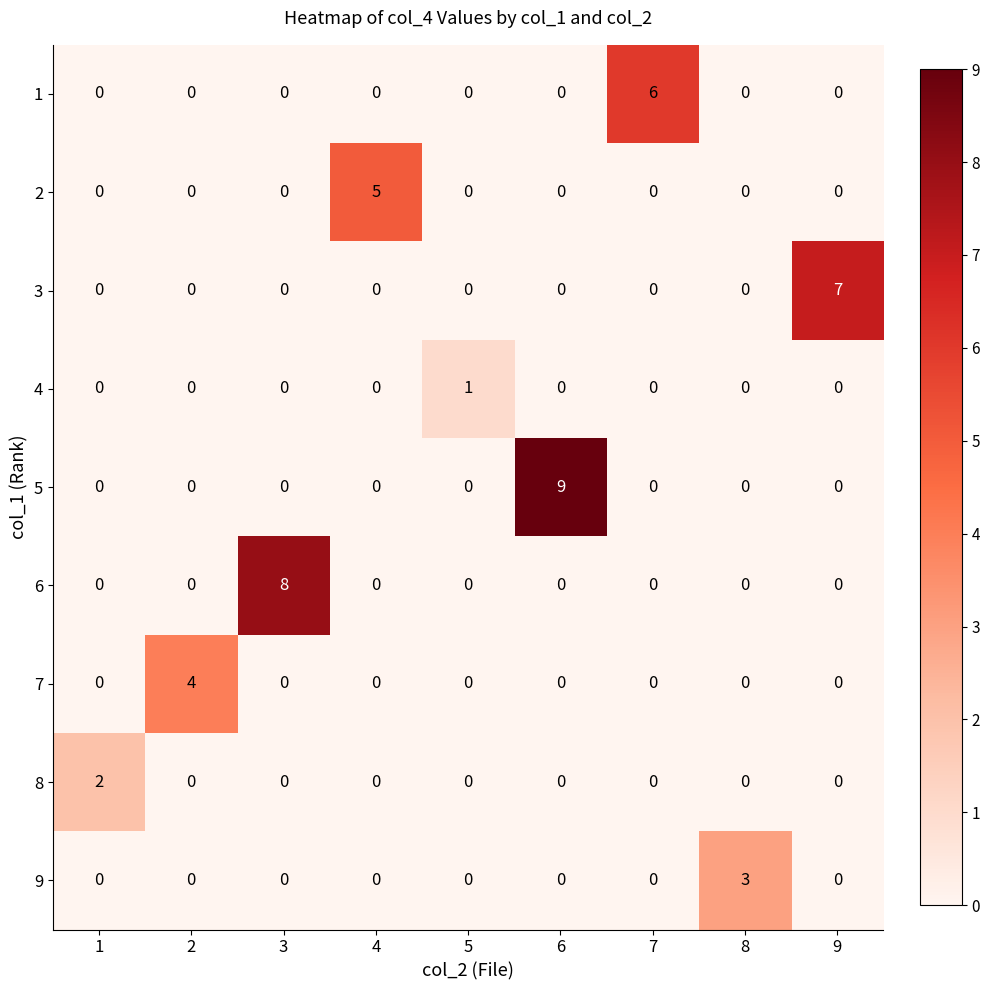

How many series are shown in this chart?

9